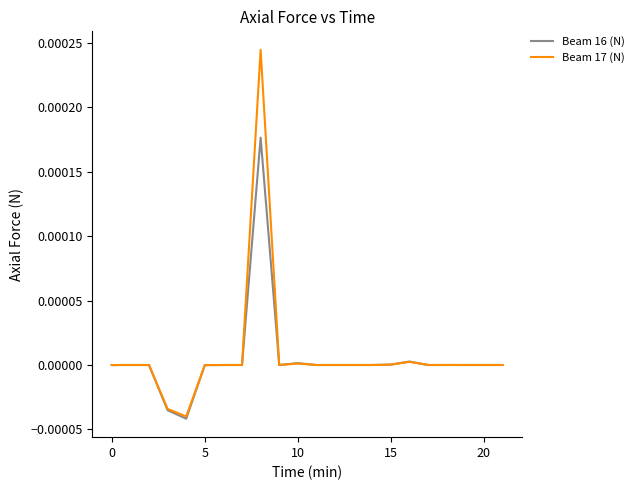

Which series has the widest spread of values?

Beam 17 (N)